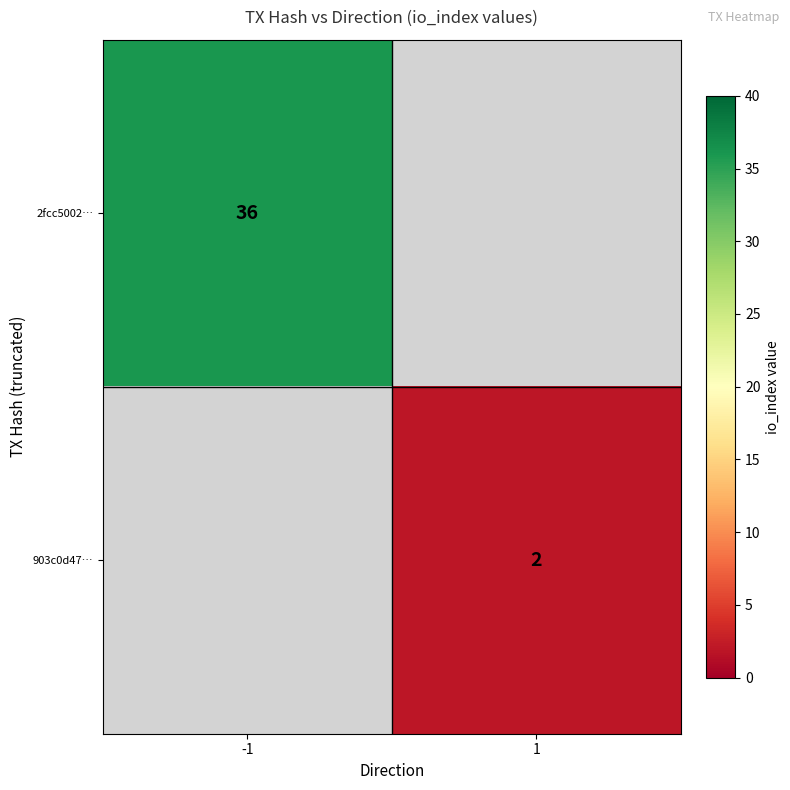

True or false: 903c0d47… has a value of 0.4 at 1.

False